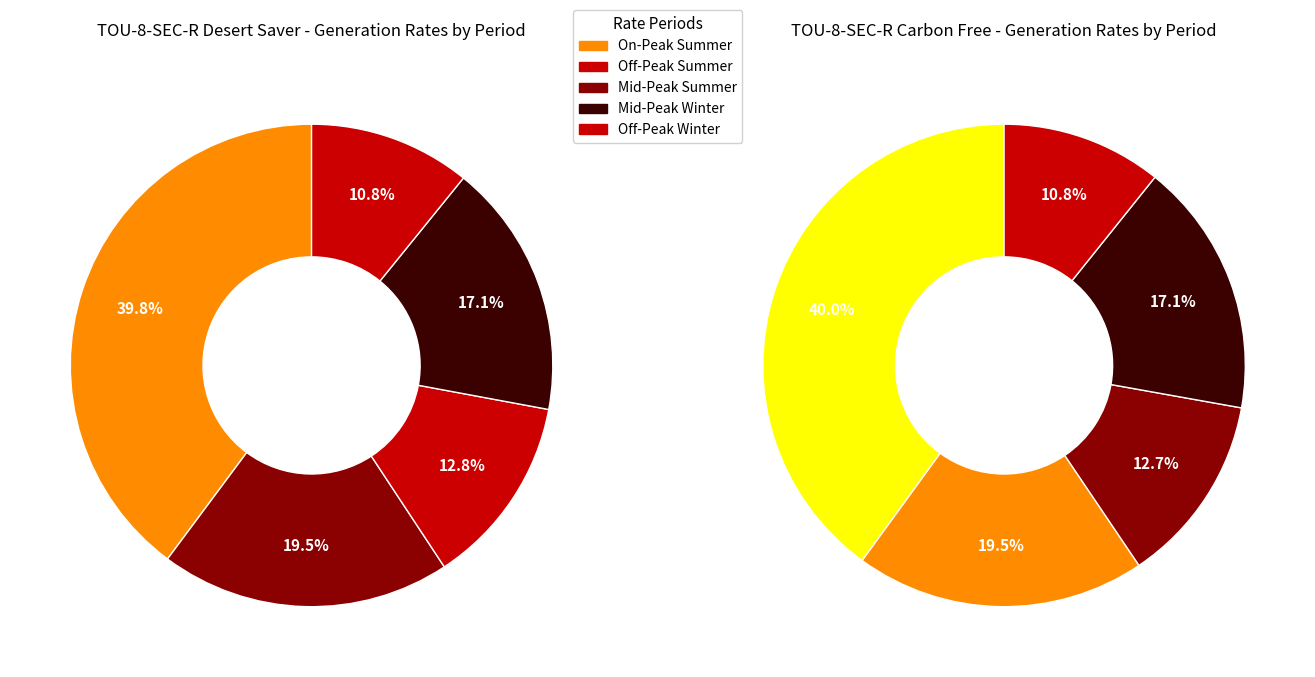

Is it true that 1 is 19% of the pie?

True